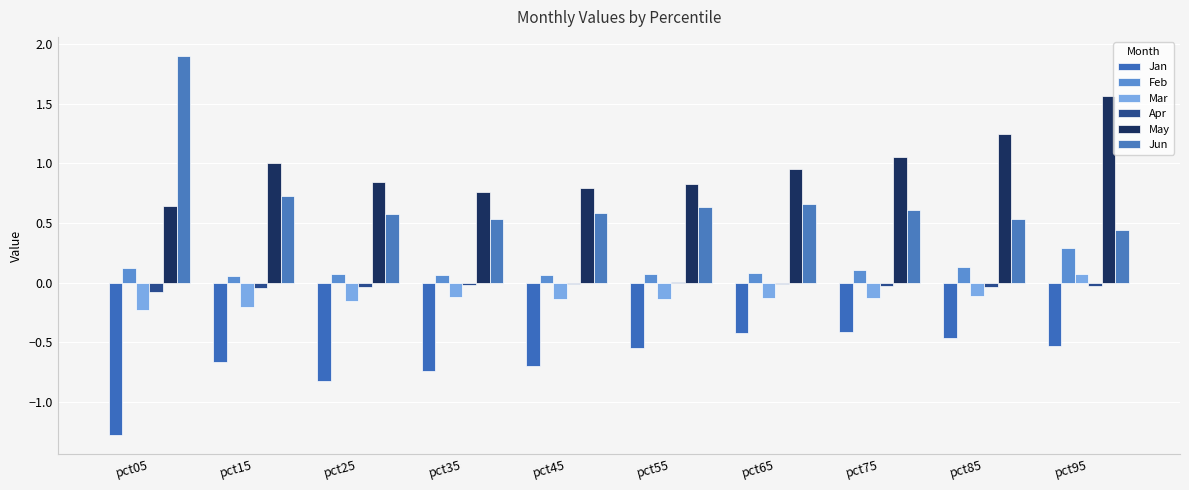

The value of Feb at pct55 is 0.1. True or false?

True